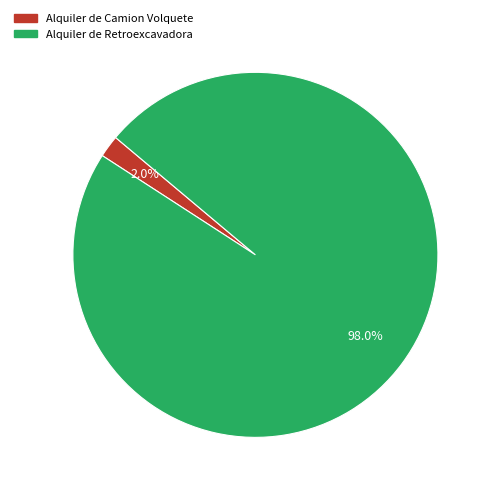

Between Alquiler de Retroexcavadora and Alquiler de Camion Volquete, which is larger?

Alquiler de Retroexcavadora